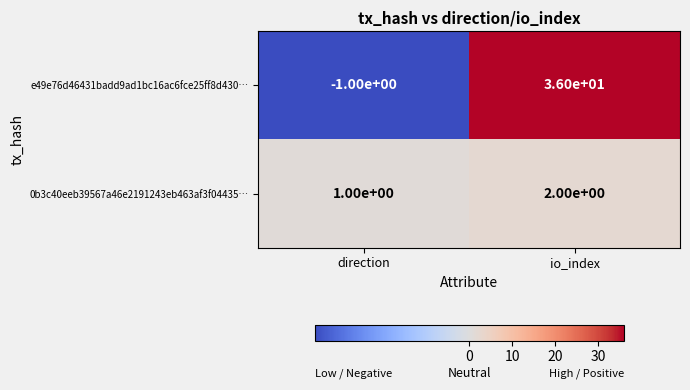

Reading left to right, extract all data points from this chart.

e49e76d46431badd9ad1bc16ac6fce25ff8d430…: direction=-1	io_index=36
0b3c40eeb39567a46e2191243eb463af3f04435…: direction=1	io_index=2